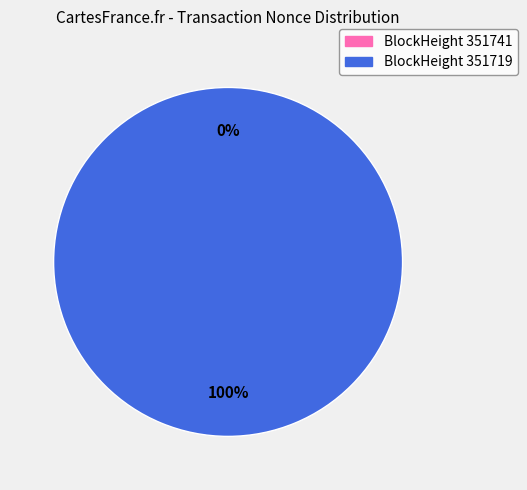

Rank the categories by value from highest to lowest.

351719, 351741